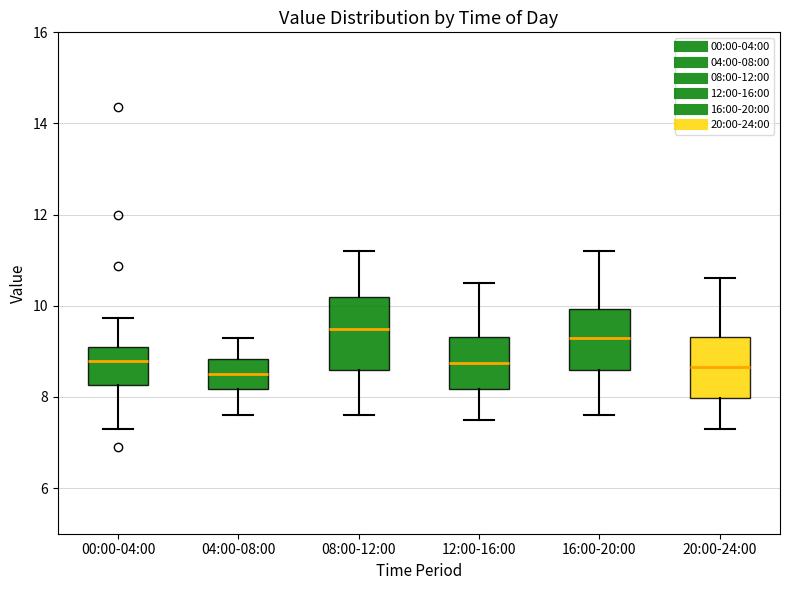

Comparing the boxes themselves (not the whiskers), which one is the tallest?

08:00-12:00